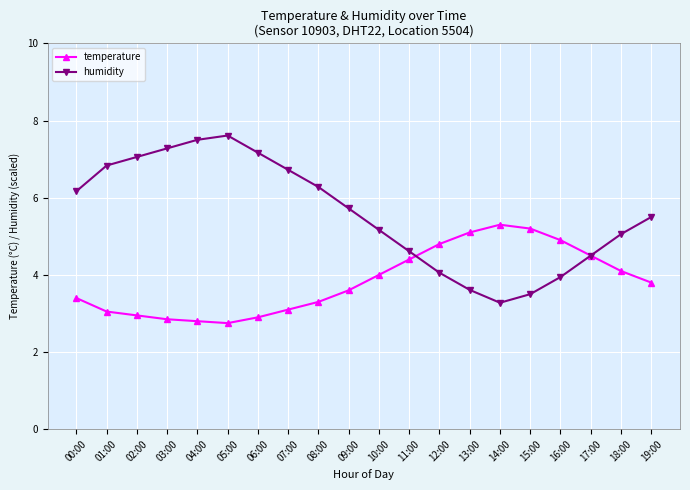

The humidity series shows 6.7 at 07:00. True or false?

True